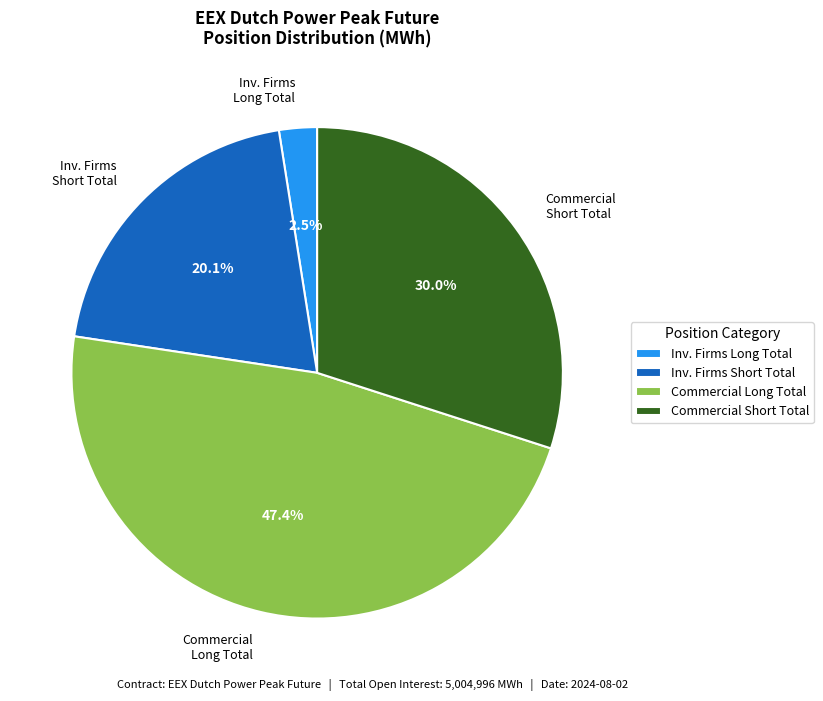

Rank the categories by value from highest to lowest.

Commercial Long Total, Commercial Short Total, Inv. Firms Short Total, Inv. Firms Long Total